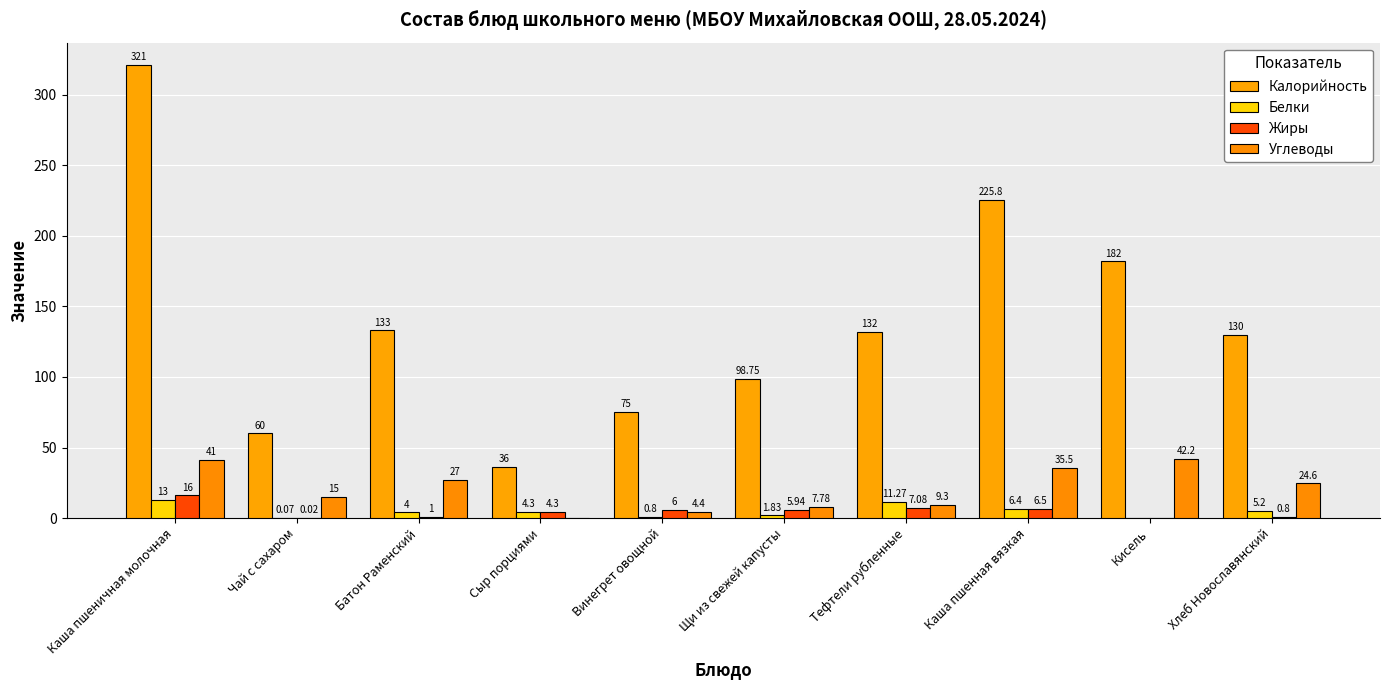

Reading left to right, list all the values displayed in this chart.

Калорийность: Каша пшеничная молочная=321.0	Чай с сахаром=60.0	Батон Раменский=133.0	Сыр порциями=36.0	Винегрет овощной=75.0	Щи из свежей капусты=98.8	Тефтели рубленные=132.0	Каша пшенная вязкая=225.8	Кисель=182.0	Хлеб Новославянский=130.0
Белки: Каша пшеничная молочная=13.0	Чай с сахаром=0.1	Батон Раменский=4.0	Сыр порциями=4.3	Винегрет овощной=0.8	Щи из свежей капусты=1.8	Тефтели рубленные=11.3	Каша пшенная вязкая=6.4	Кисель=0.0	Хлеб Новославянский=5.2
Жиры: Каша пшеничная молочная=16.0	Чай с сахаром=0.0	Батон Раменский=1.0	Сыр порциями=4.3	Винегрет овощной=6.0	Щи из свежей капусты=5.9	Тефтели рубленные=7.1	Каша пшенная вязкая=6.5	Кисель=0.0	Хлеб Новославянский=0.8
Углеводы: Каша пшеничная молочная=41.0	Чай с сахаром=15.0	Батон Раменский=27.0	Сыр порциями=0.0	Винегрет овощной=4.4	Щи из свежей капусты=7.8	Тефтели рубленные=9.3	Каша пшенная вязкая=35.5	Кисель=42.2	Хлеб Новославянский=24.6